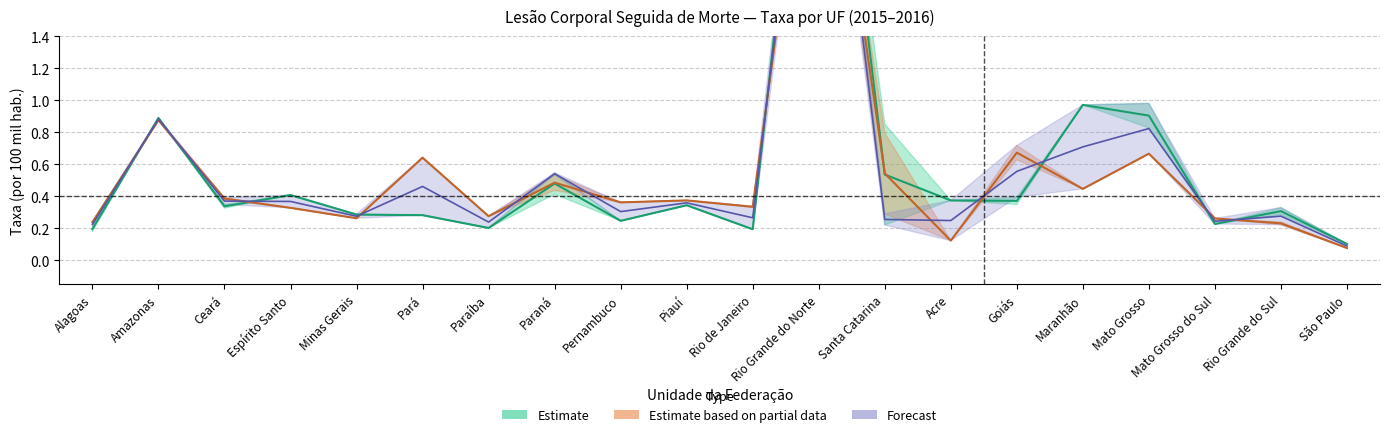

At which category does taxa_vitimas_2015 reach its first local peak?

Amazonas